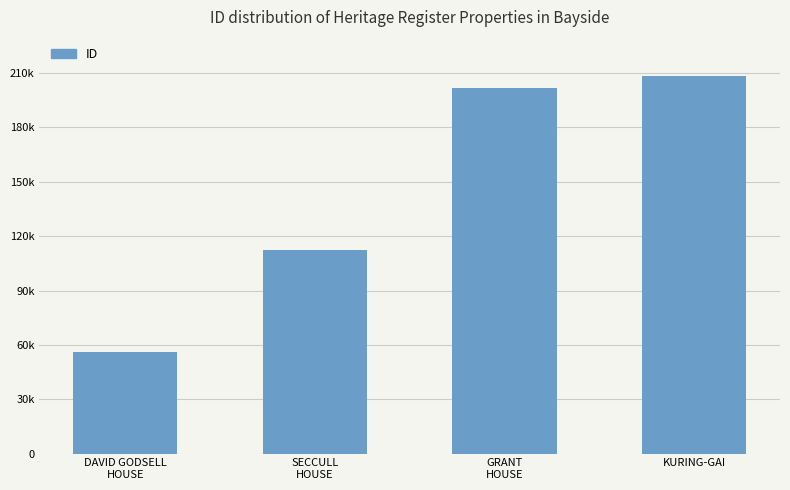

How many bars are there in total?

4